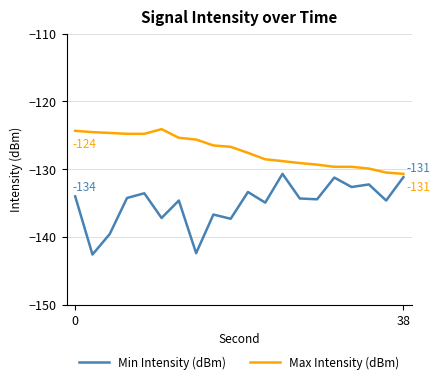

What is the greatest value displayed?

-124.1